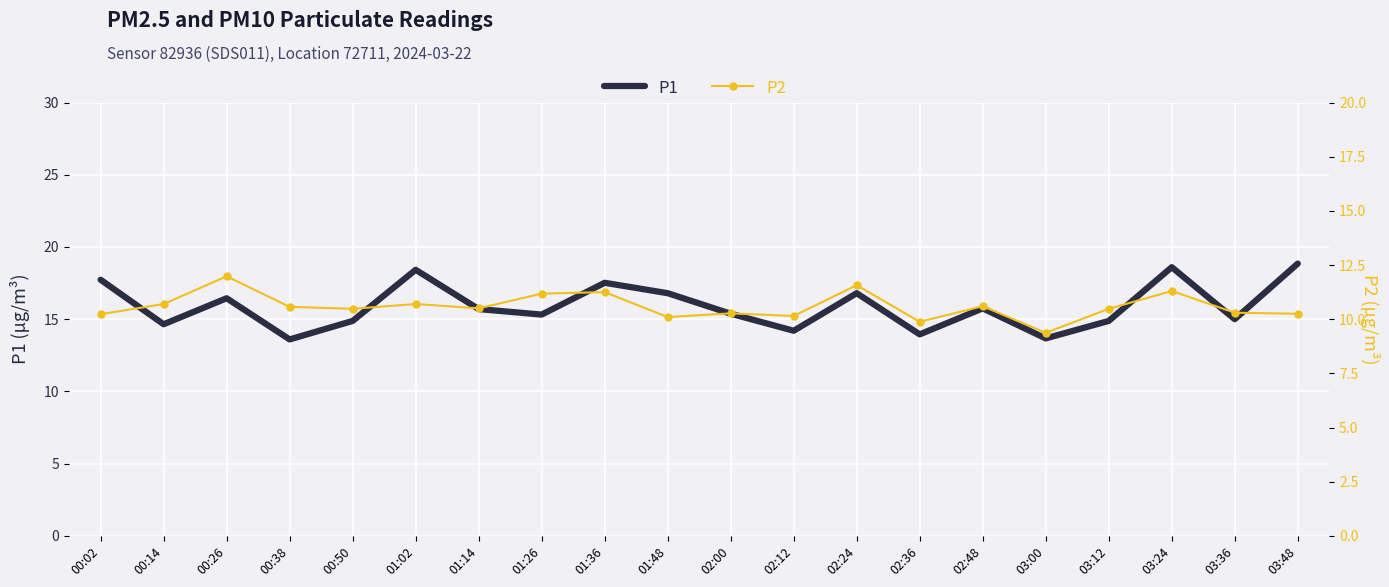

What is the sum of all P2 values?

211.9